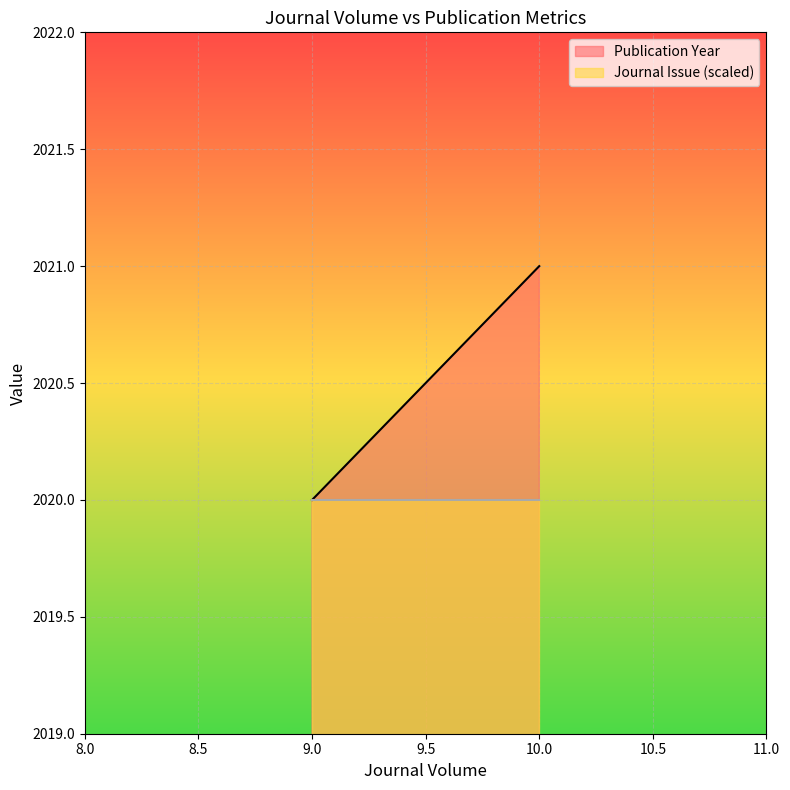

What is the average value?

2020